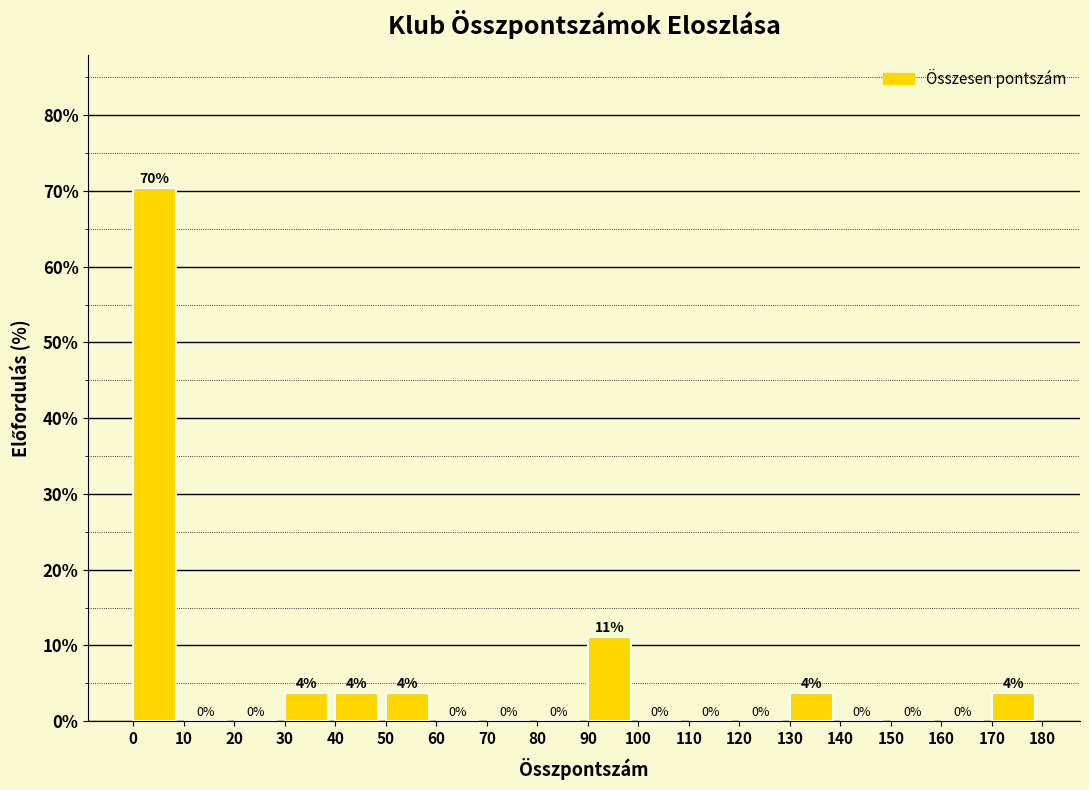

Over which range of the x-axis is the bar tallest?

0 to 10